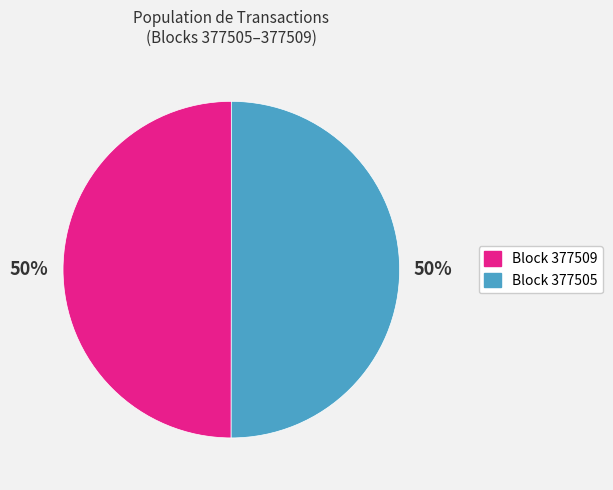

To the nearest percent, what portion does Block 377505 represent?

50%